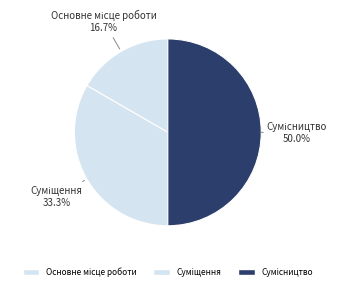

Is Суміщення the majority of the pie?

No